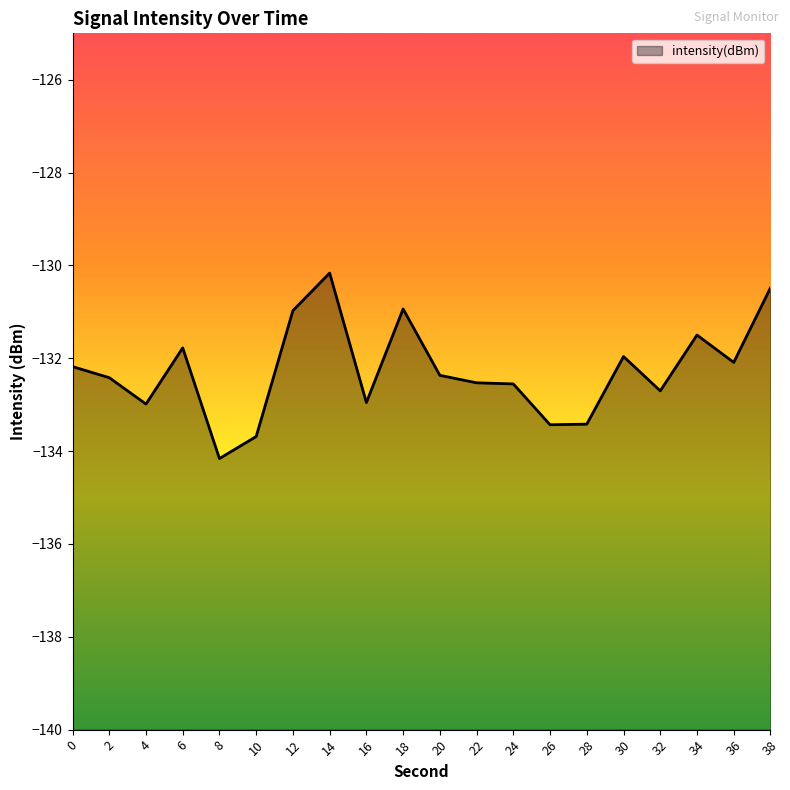

What is the maximum value shown in the chart?

-130.2